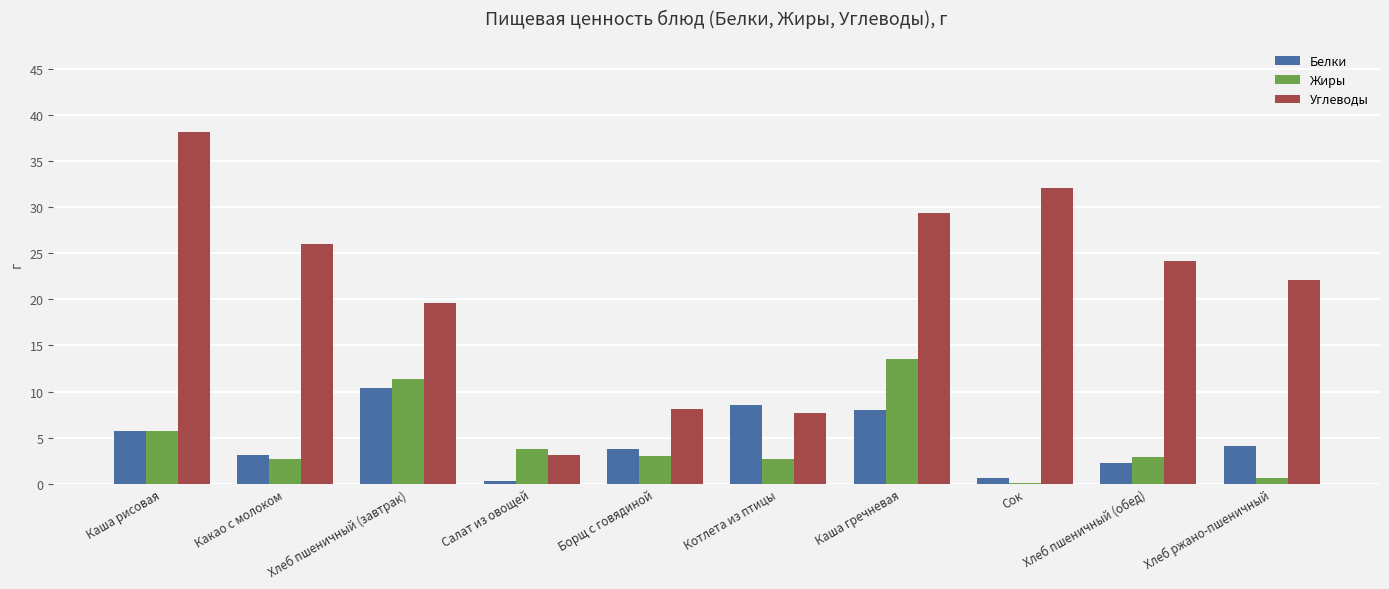

Read the Углеводы value at Котлета из птицы.

7.7